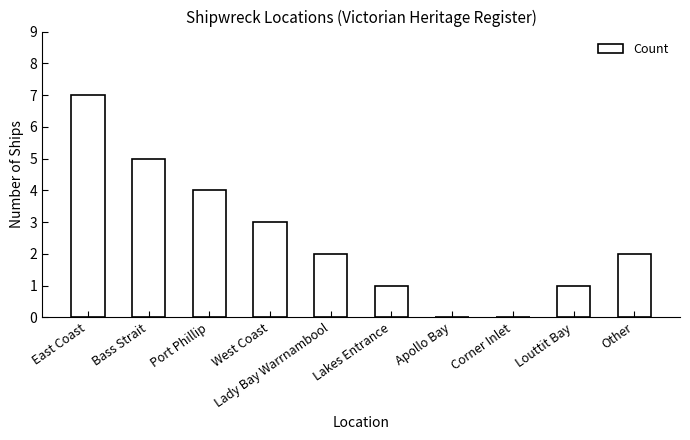

Is it true that the value at Lady Bay Warrnambool is 3?

False